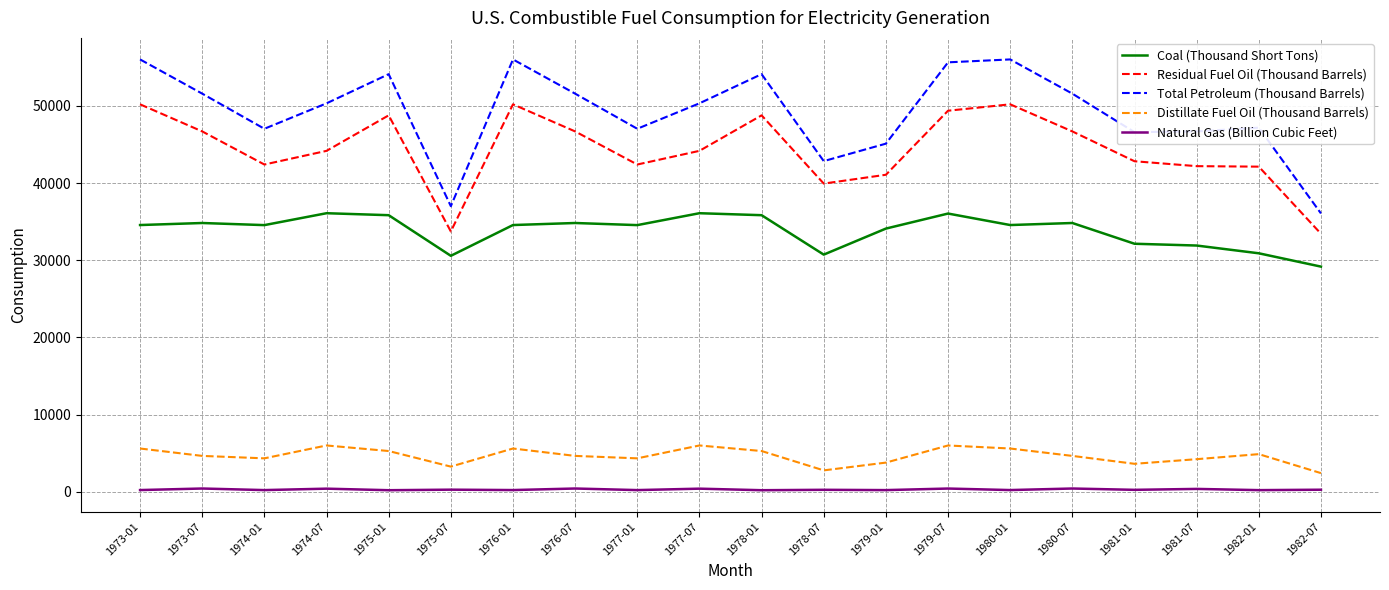

What is the greatest value displayed?

56011.2